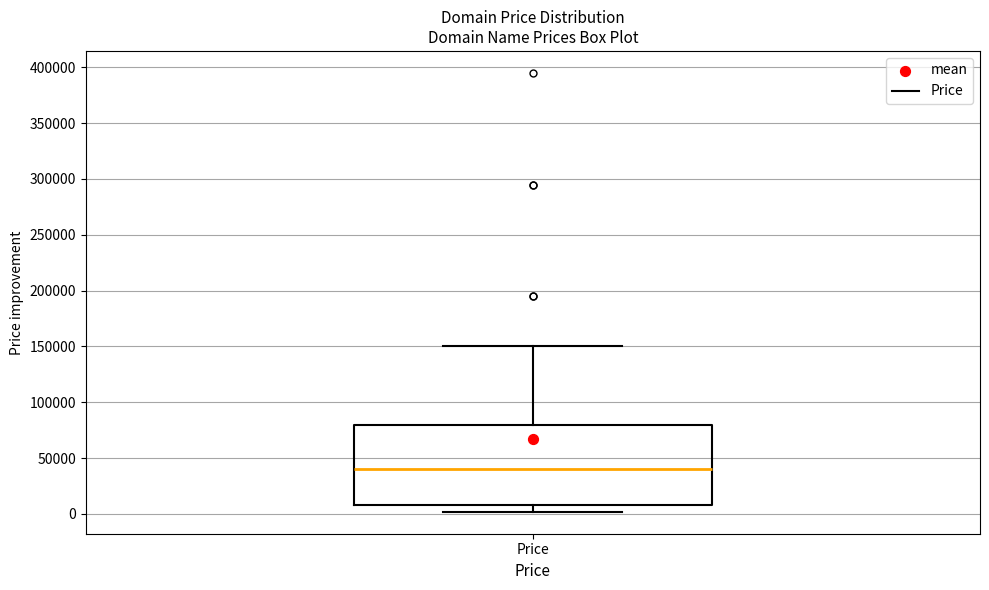

Where is the upper edge of the box for Price on the y-axis? The values are not printed on the chart, so give them approximately, as read against the axis.

80000